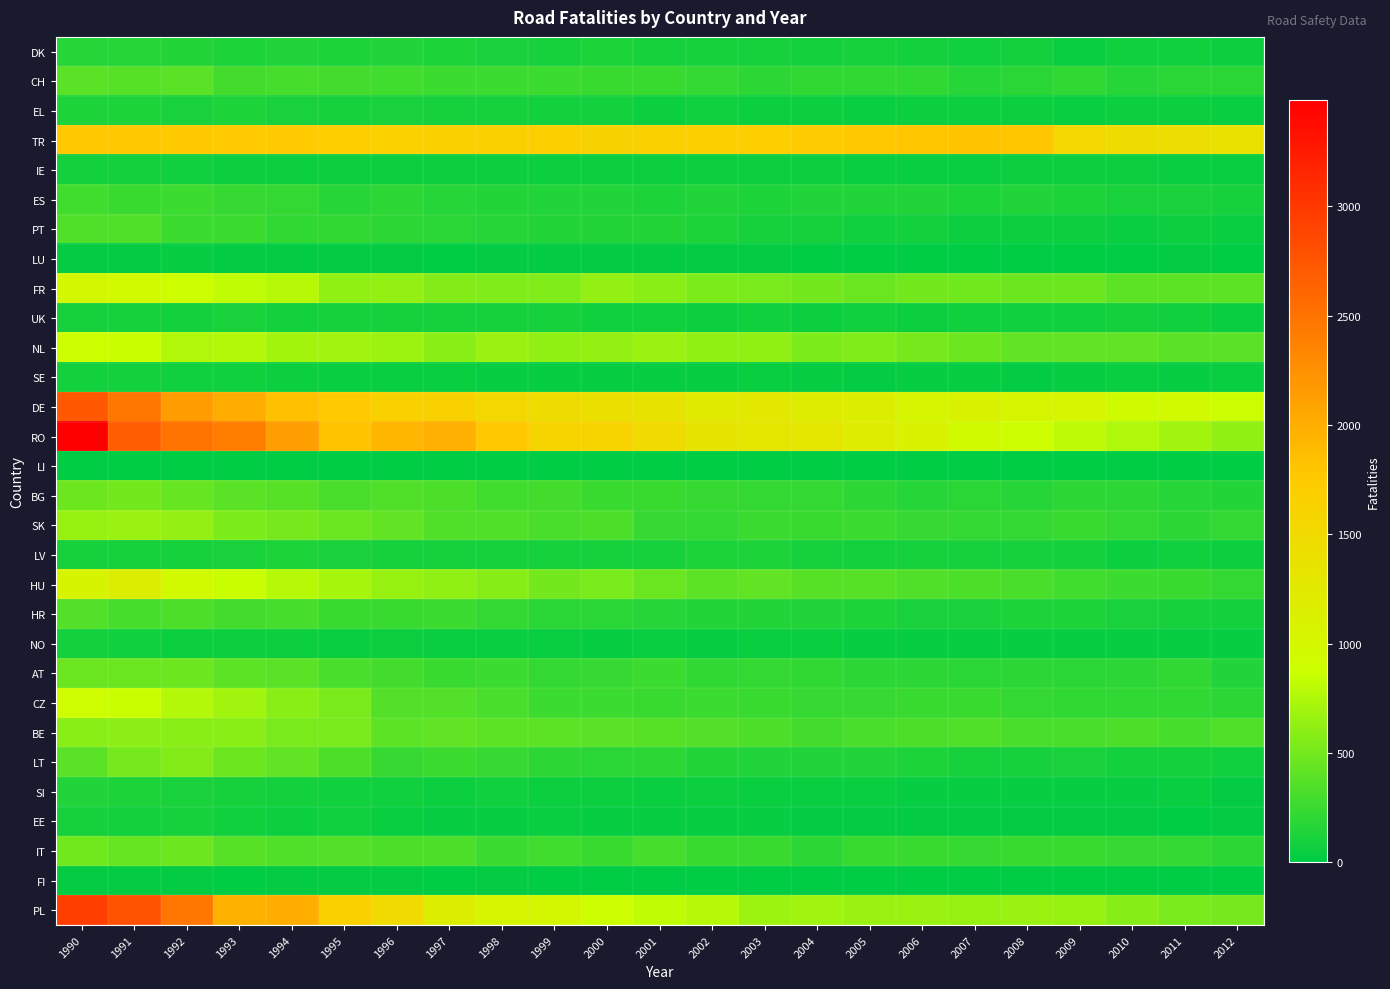

What is the total value across all series at 2006?

8578